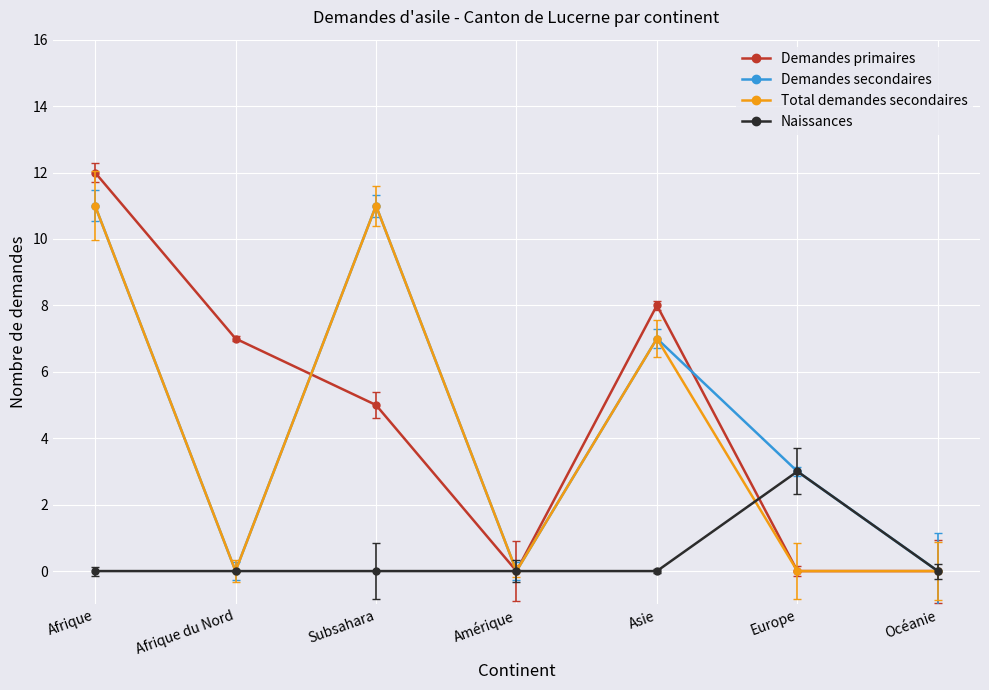

True or false: Total demandes secondaires has more than 1 points higher than both neighbors.

True